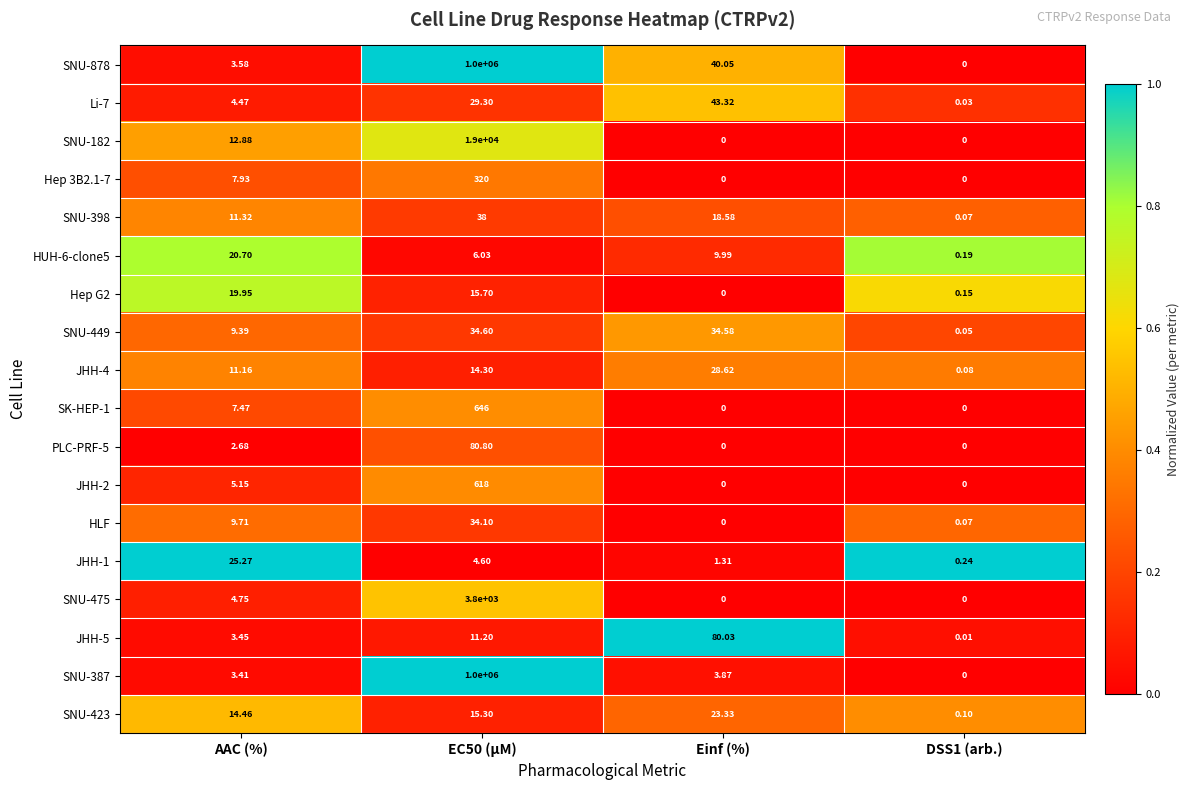

Is the value of SNU-182 at Einf (%) greater than the value of SNU-423 at AAC (%)?

No